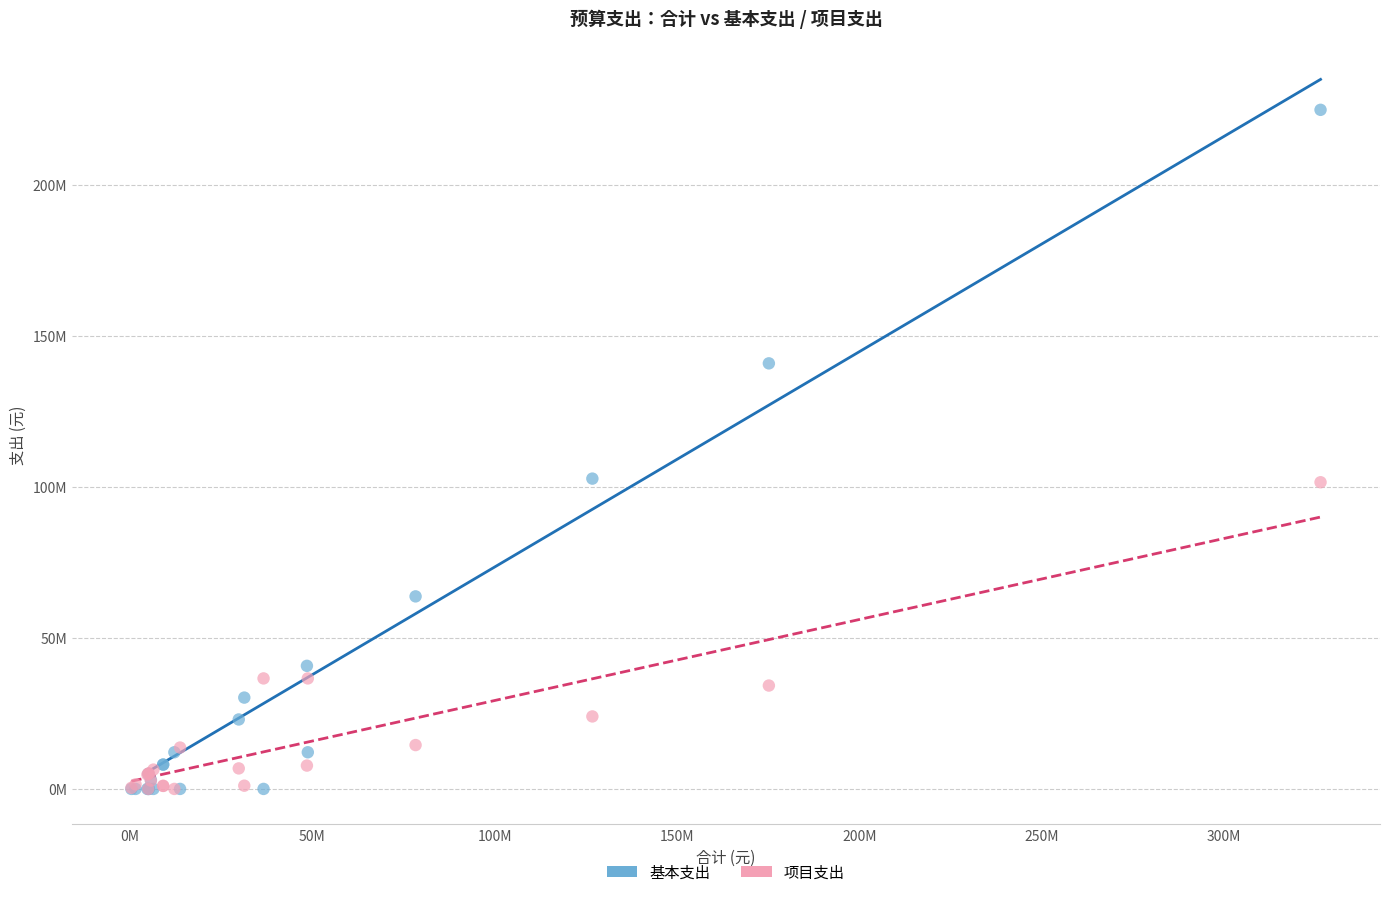

Which series contains the highest Y value?

基本支出